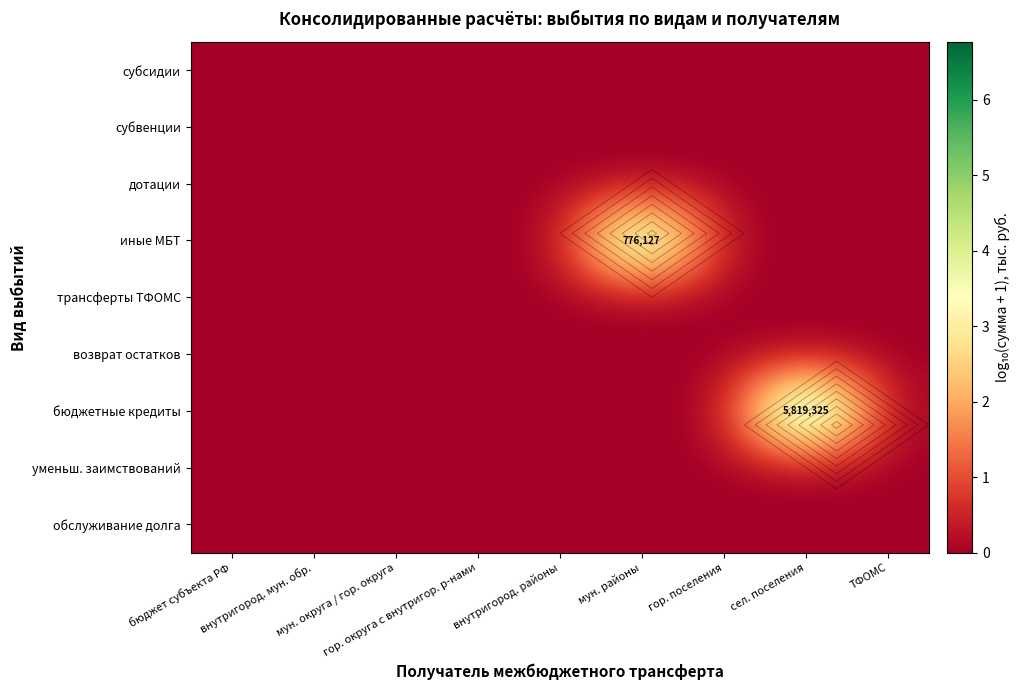

At which label is обслуживание долга closest to 0?

бюджет субъекта РФ